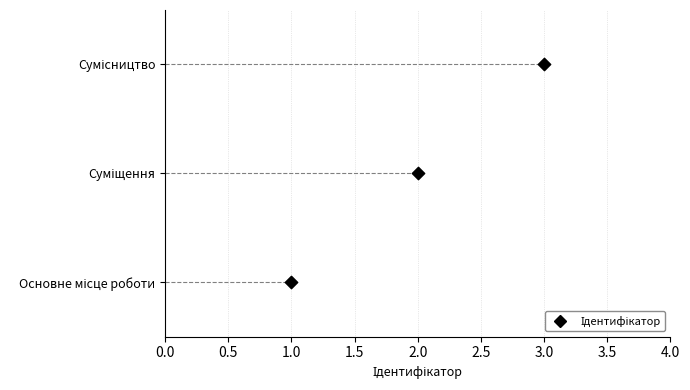

Between 2.0 and 1.0, which is larger?

2.0